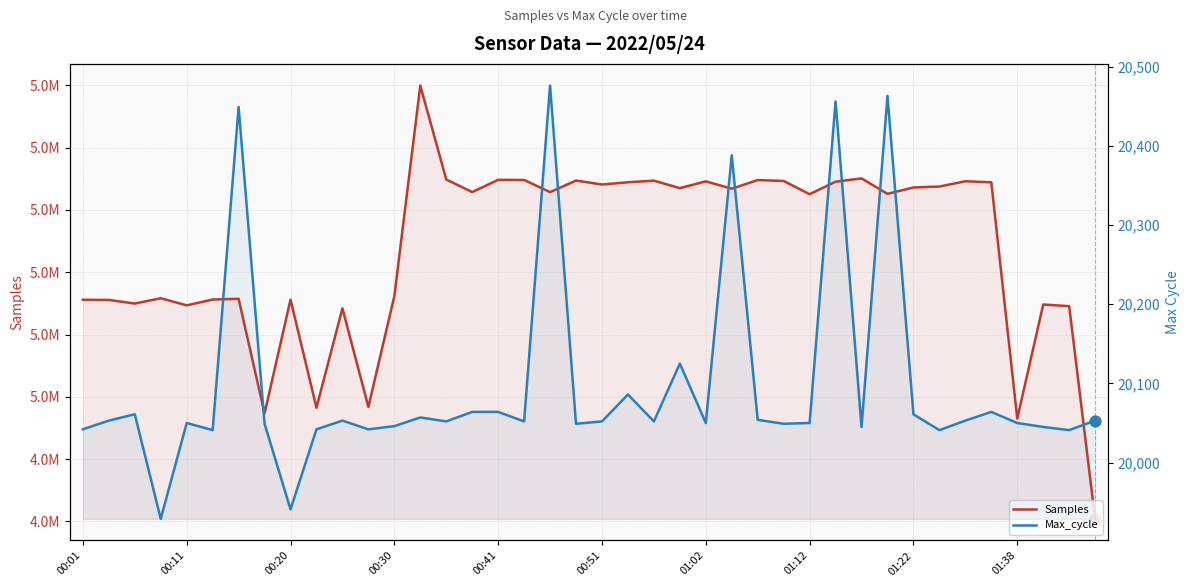

At how many categories does at least one series exceed 978313?

40